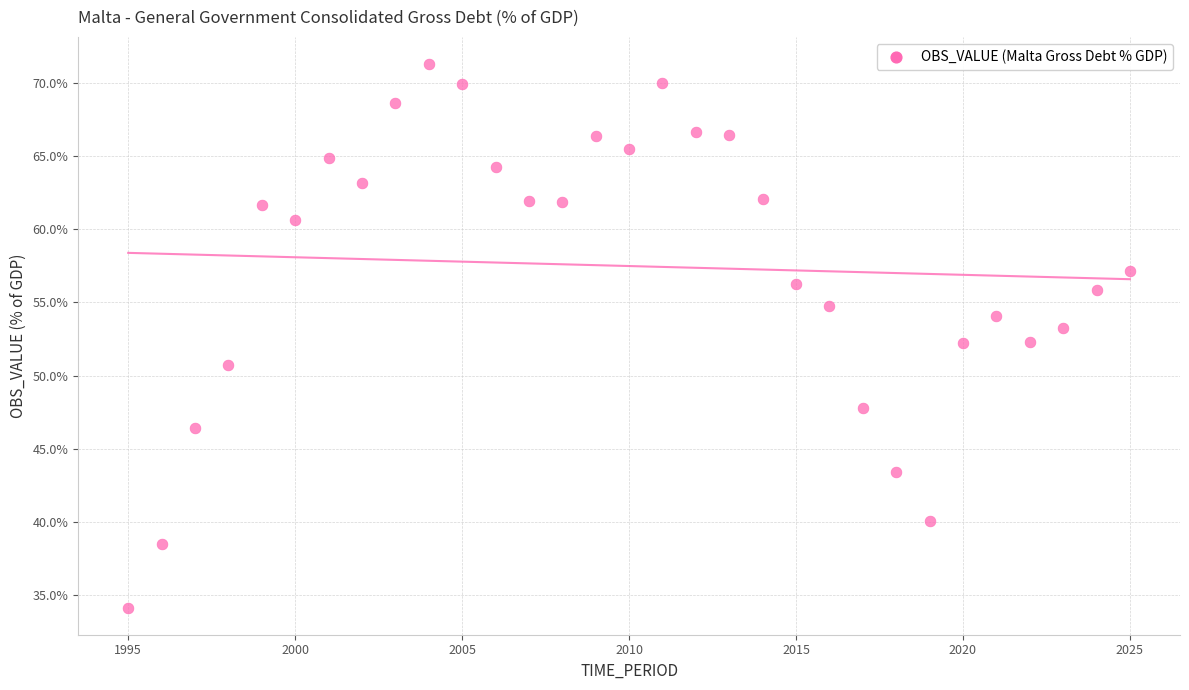

What is the range of Y values (max minus min)?

37.1